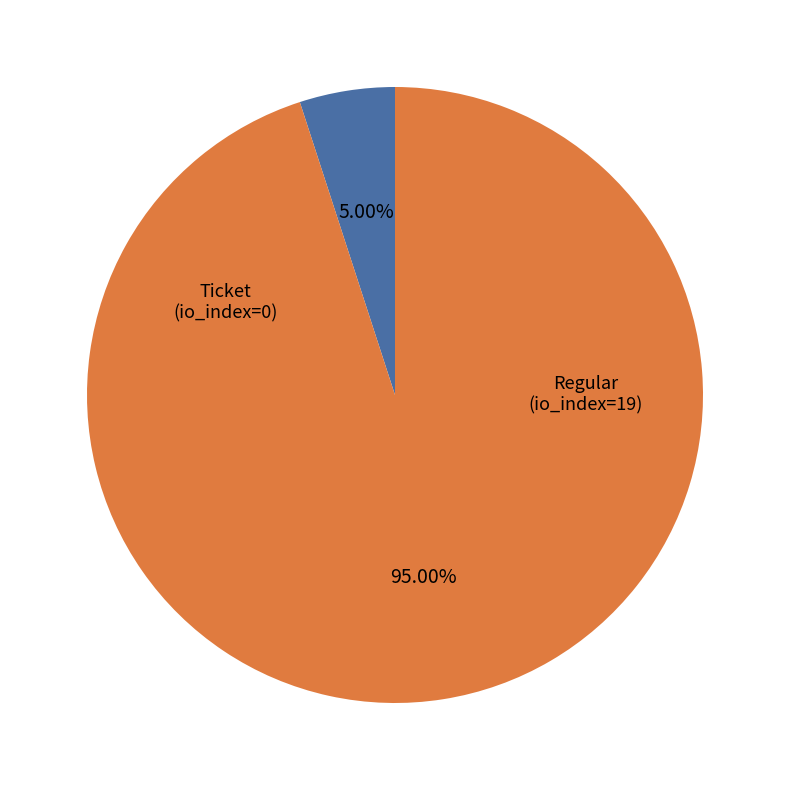

How many segments does this pie chart have?

2